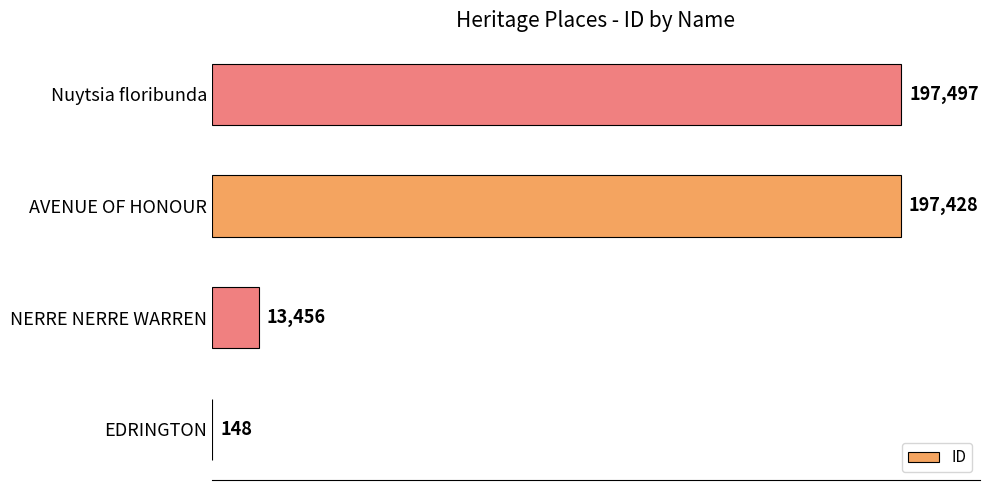

What is the approximate value at EDRINGTON?

148